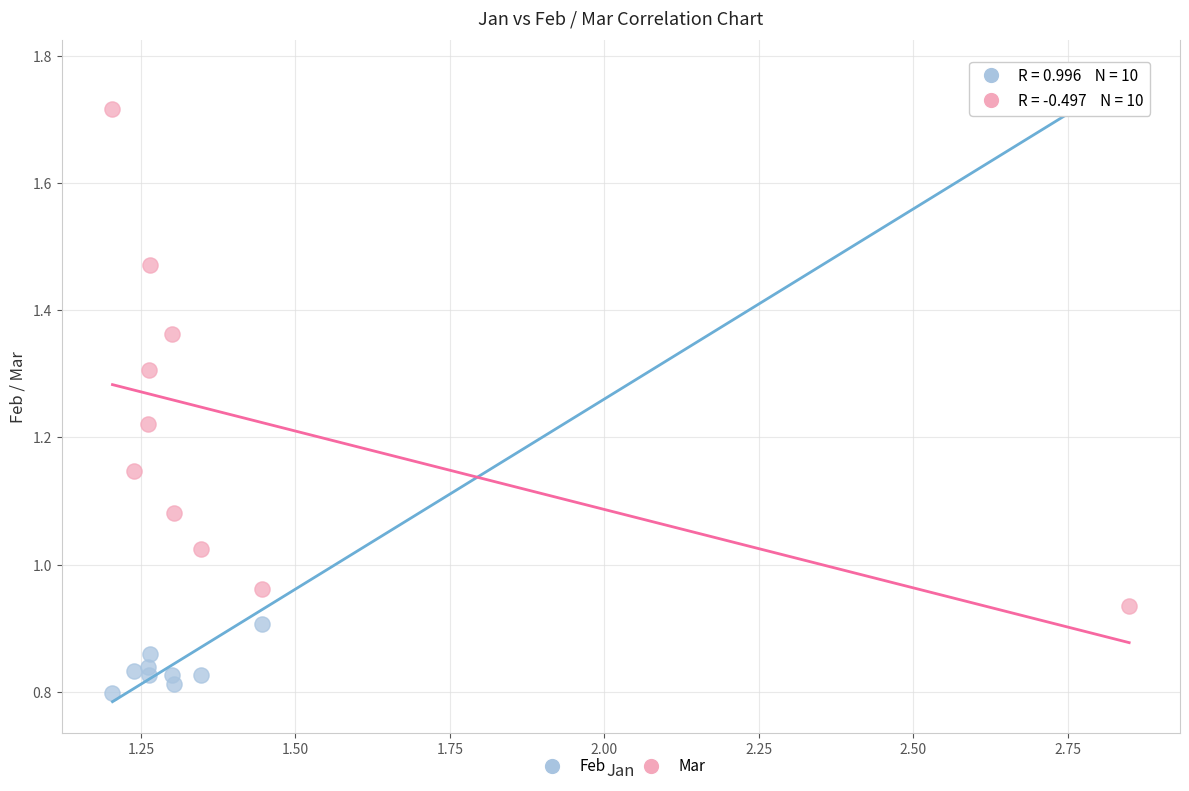

Across all data points, what is the range of X values (max minus min)?

1.6